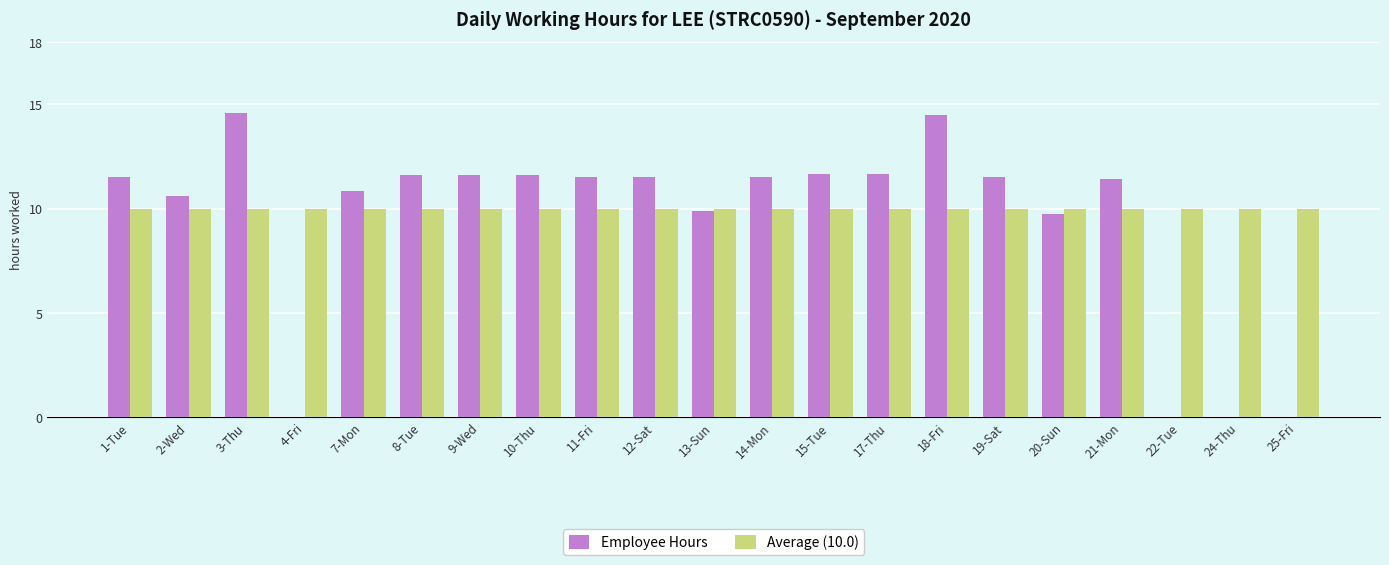

Are the bars horizontal?

No